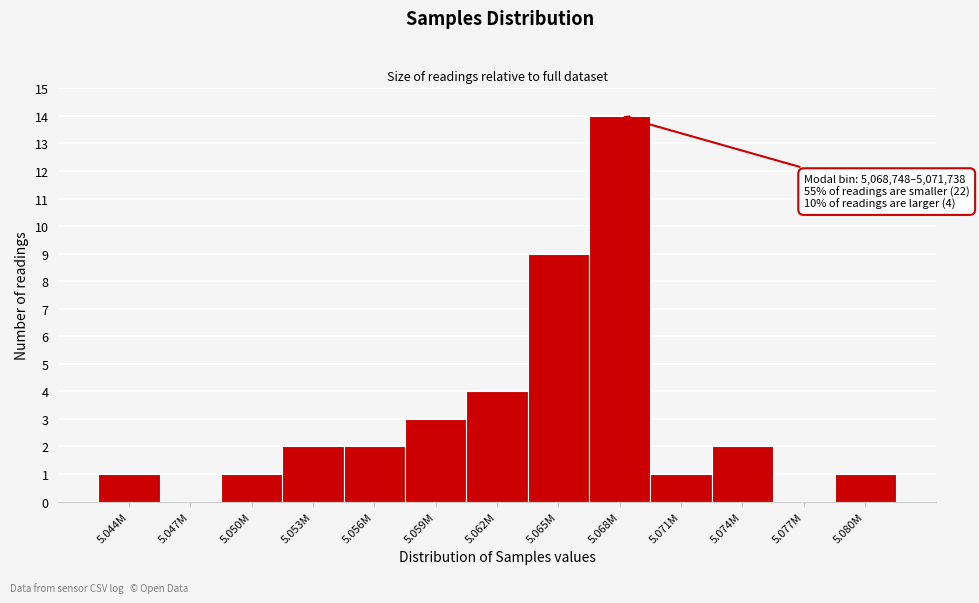

Reading left to right, list all the values displayed in this chart.

5.044M=1	5.047M=0	5.050M=1	5.053M=2	5.056M=2	5.059M=3	5.062M=4	5.065M=9	5.068M=14	5.071M=1	5.074M=2	5.077M=0	5.080M=1